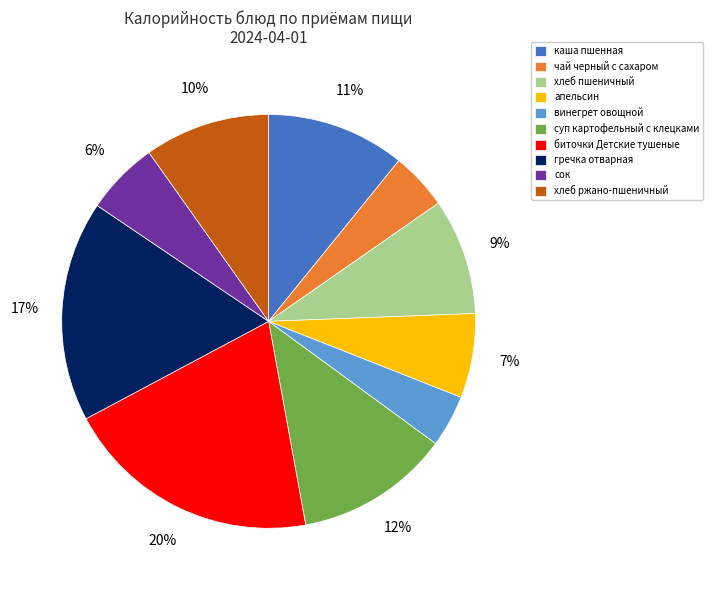

What is the largest slice in the pie chart?

биточки Детские тушеные